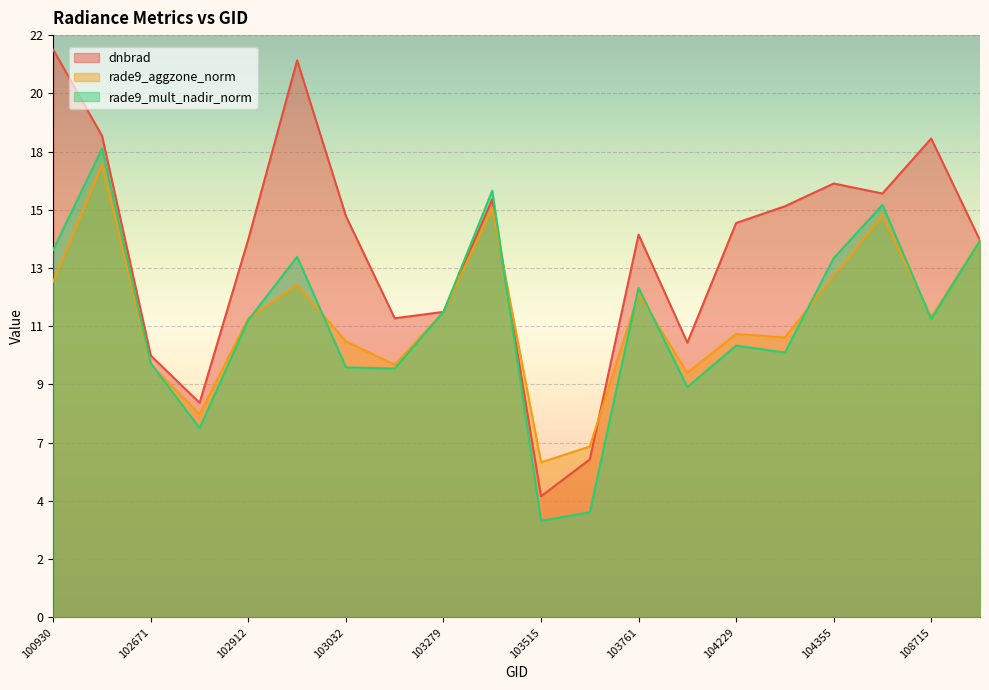

What are all the series names shown in the legend?

dnbrad, rade9_aggzone_norm, rade9_mult_nadir_norm